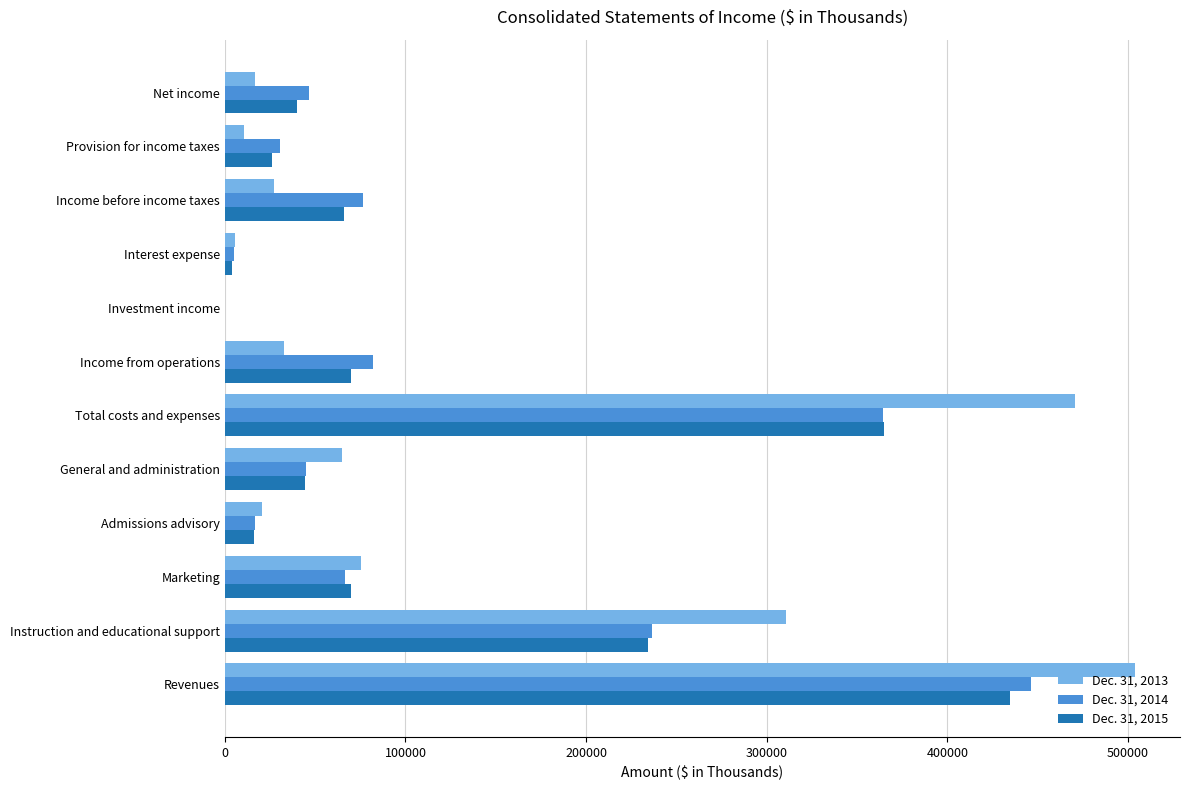

At which category is the sum across all series the highest?

Revenues